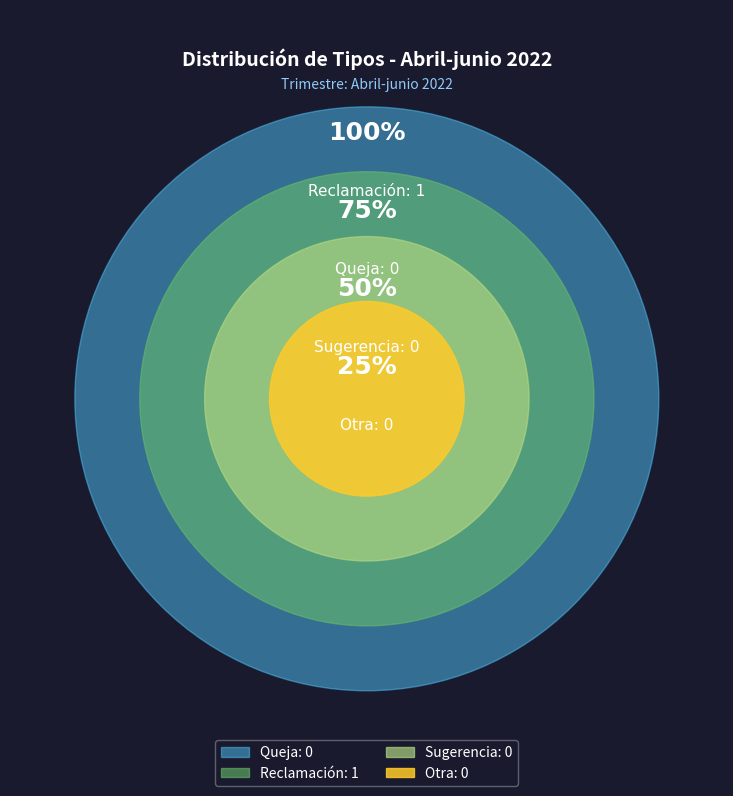

Is it true that Sugerencia is 1% of the pie?

False